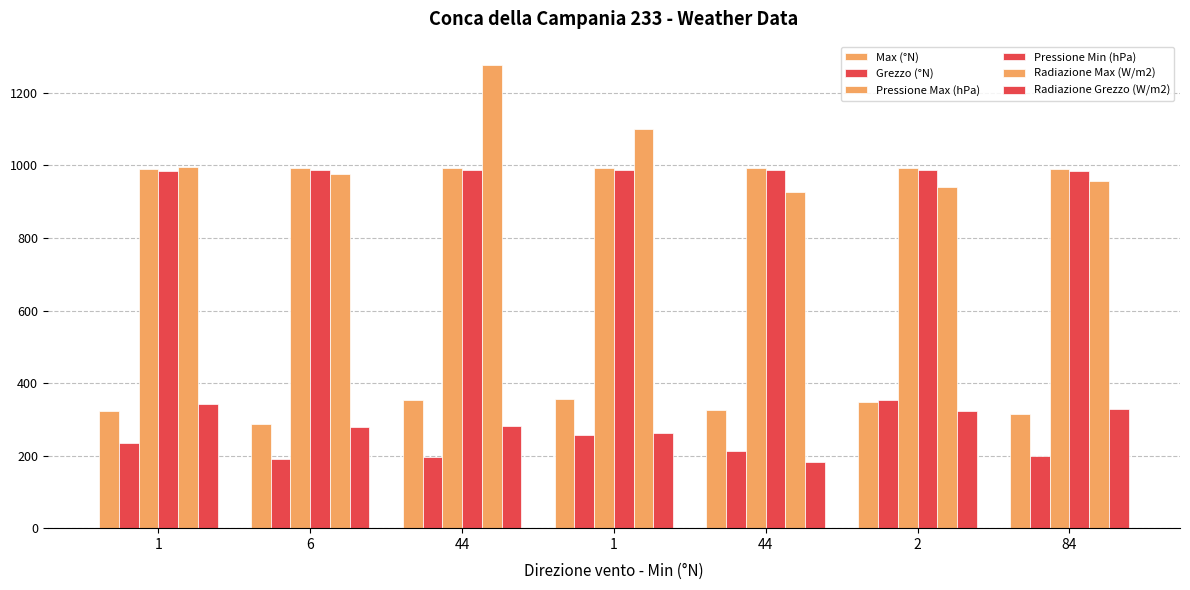

How many bars are there in total?

42